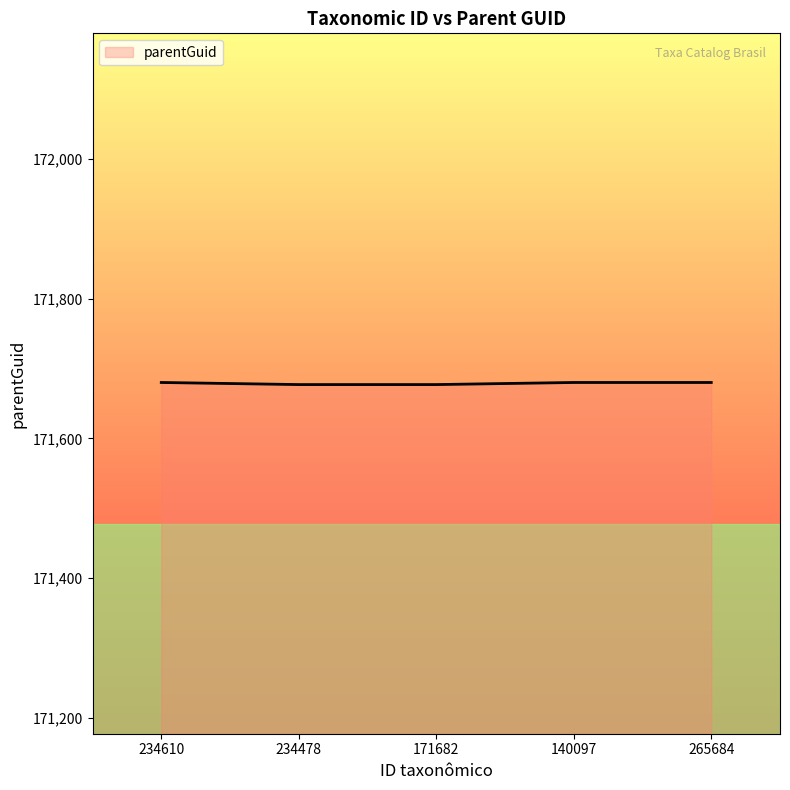

What is the greatest value displayed?

171680